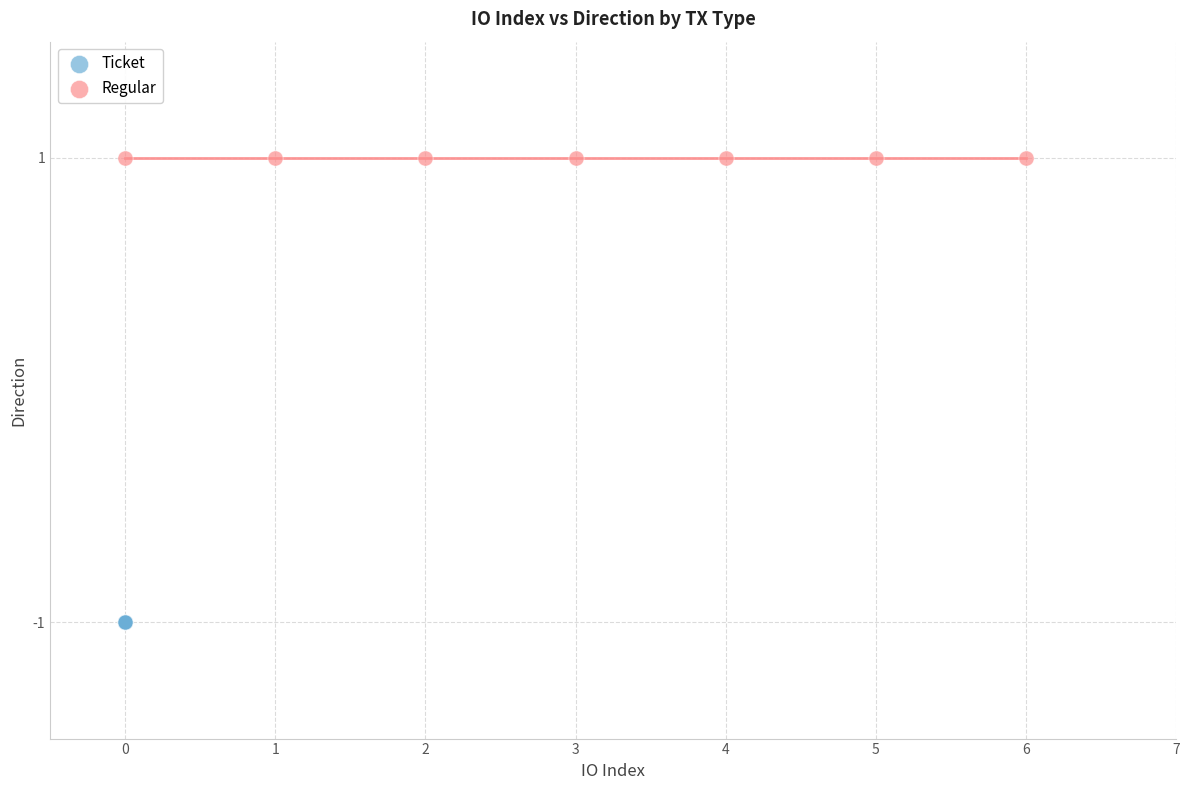

Which series reaches the maximum Y coordinate?

Regular